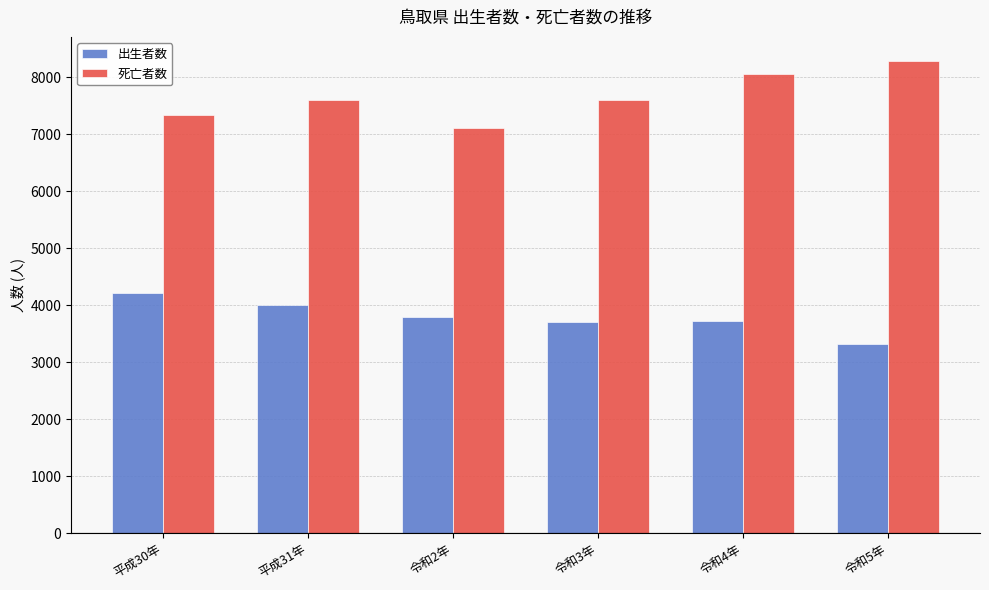

What is the highest value of the 出生者数 series?

4223